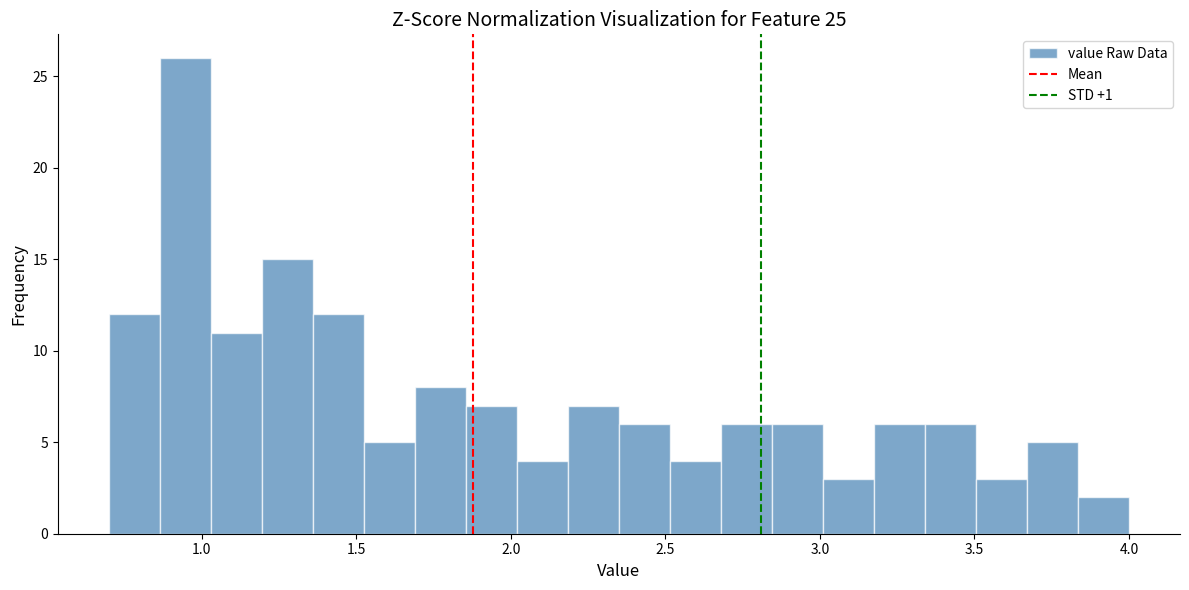

Around what value on the x-axis is the tallest bar? Give the approximate position of its centre, as read against the axis.

0.95